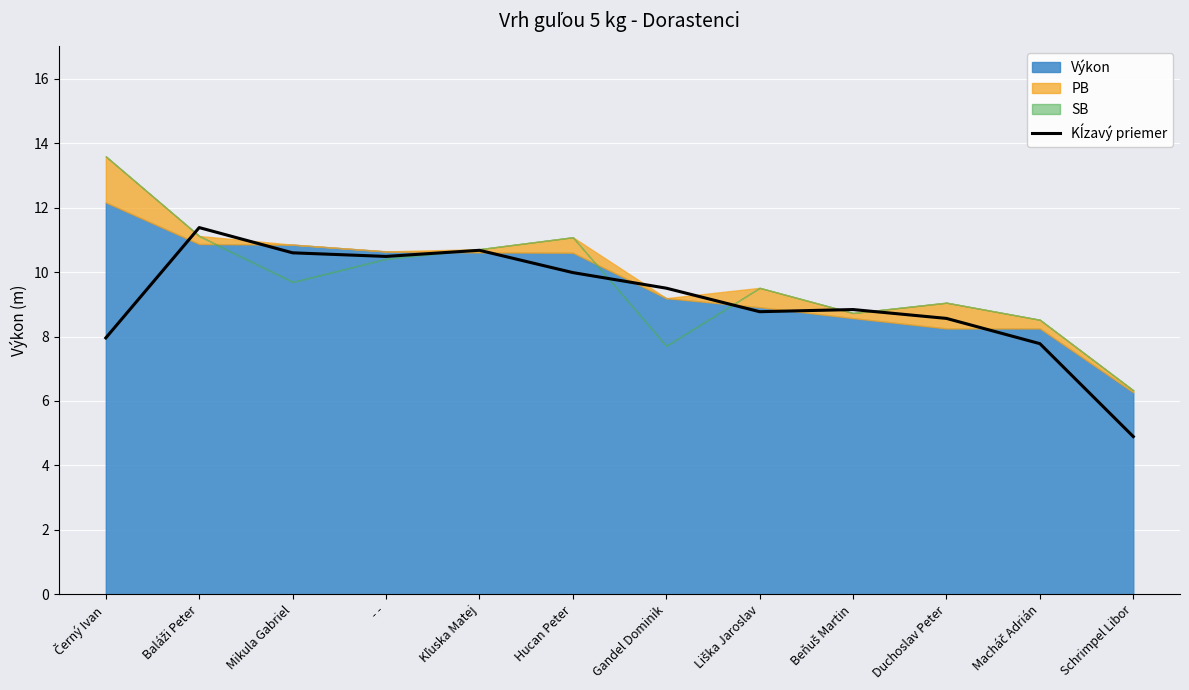

Which has a higher value, Černý Ivan or Macháč Adrián?

Černý Ivan